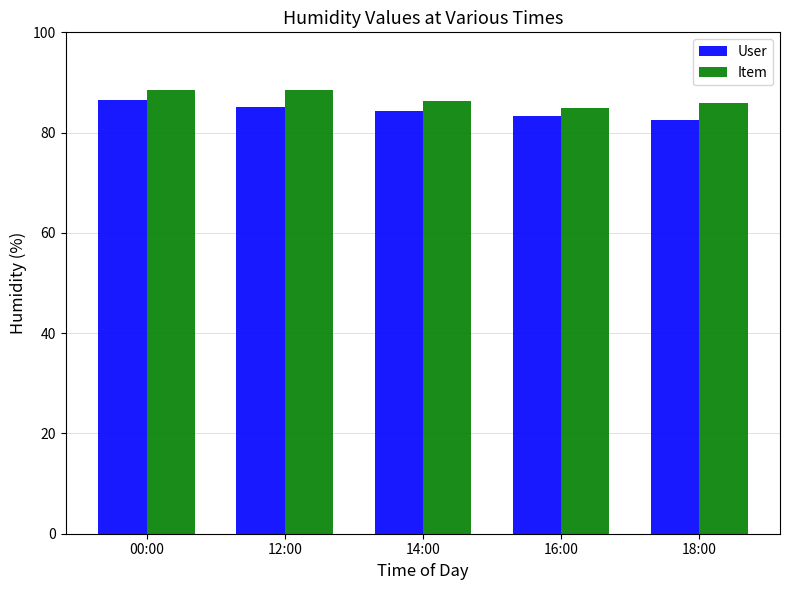

What is the minimum value for User?

82.5